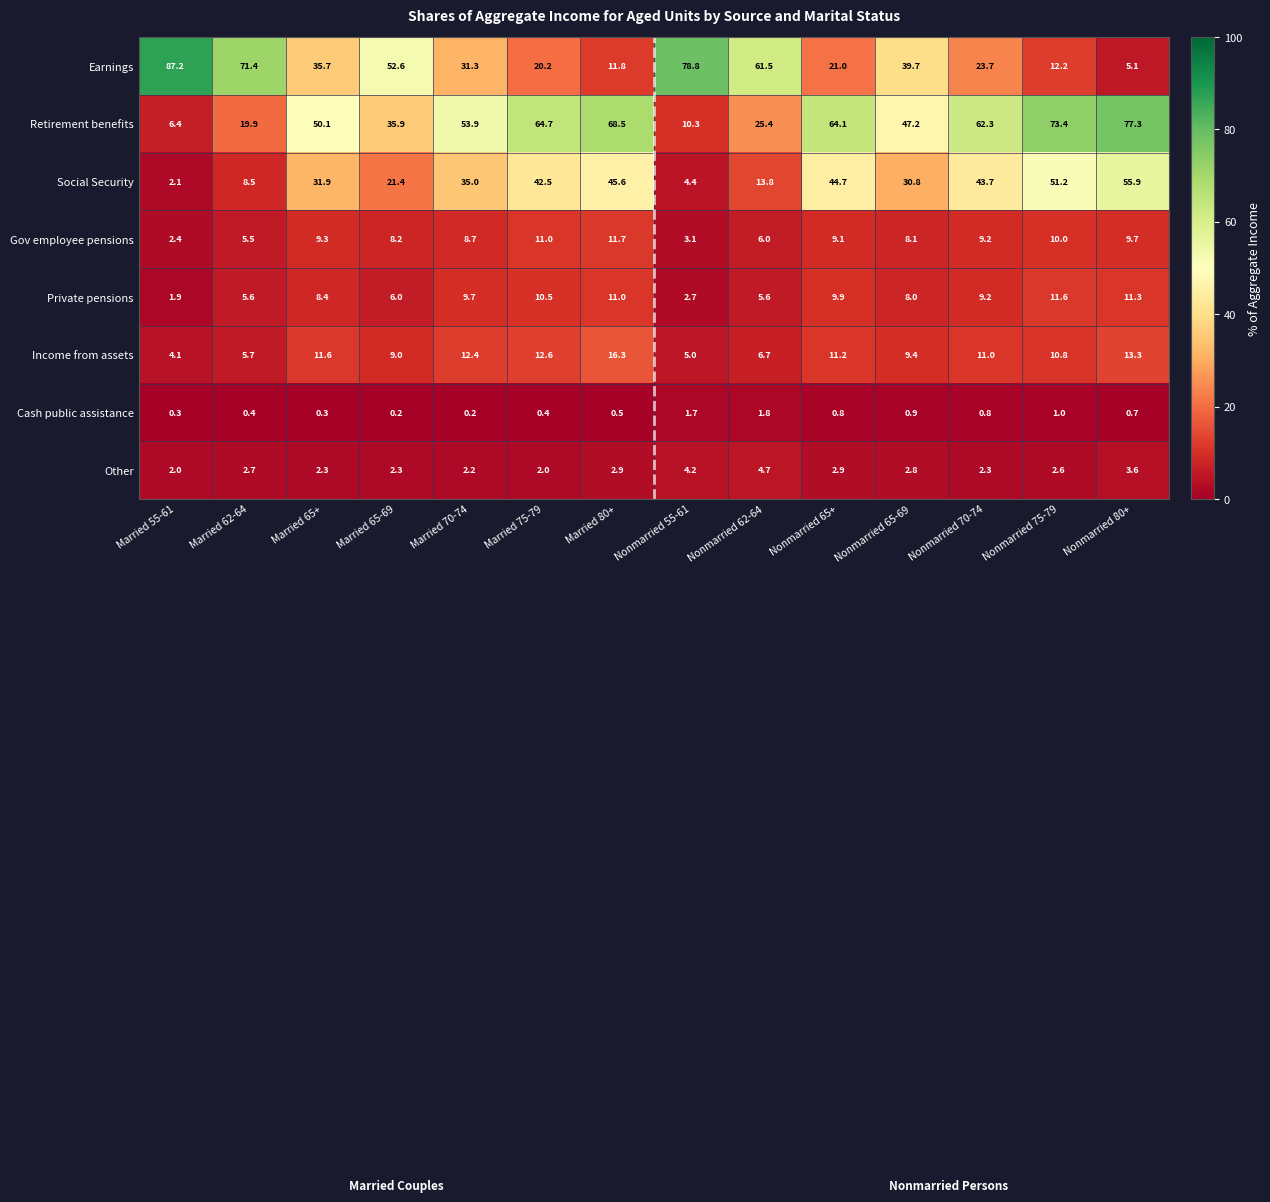

What is the greatest value displayed?

87.2